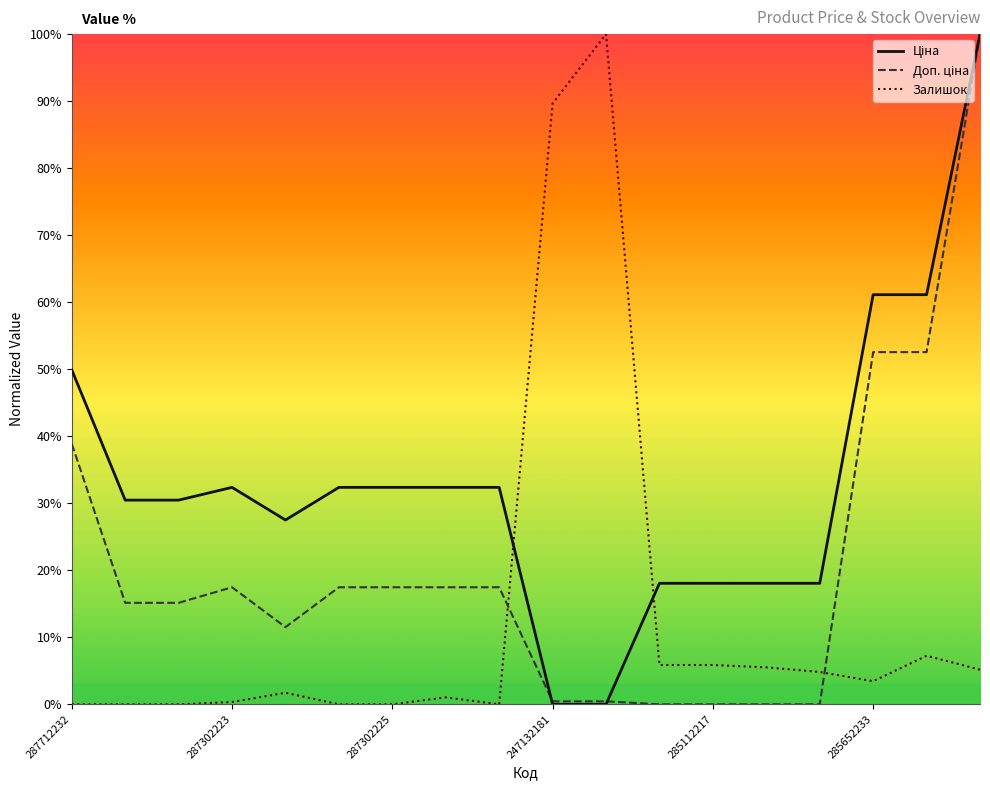

What is the maximum value shown in the chart?

100.0